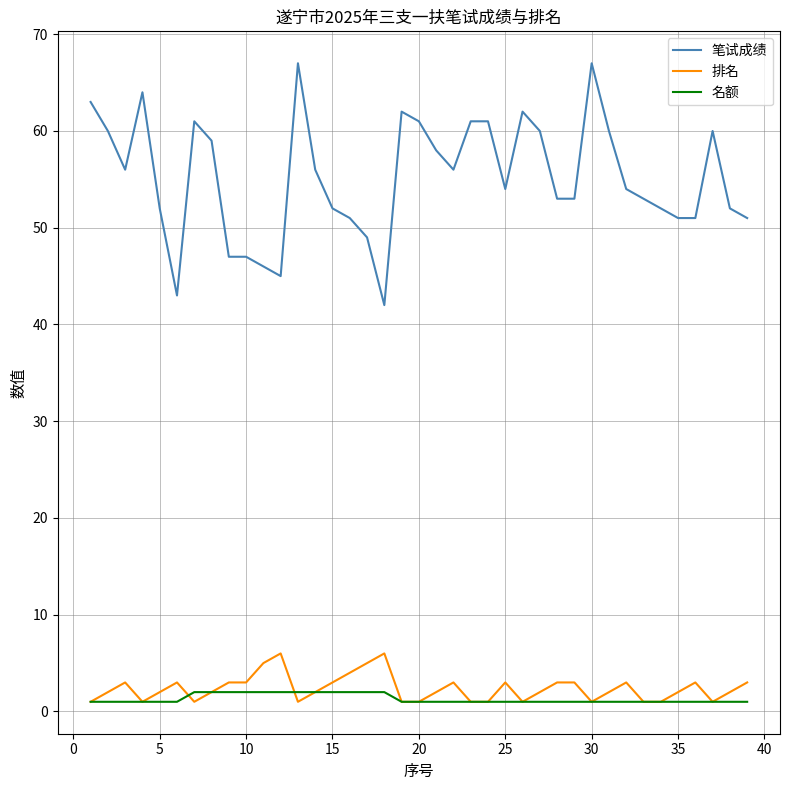

What is the smallest value displayed?

1